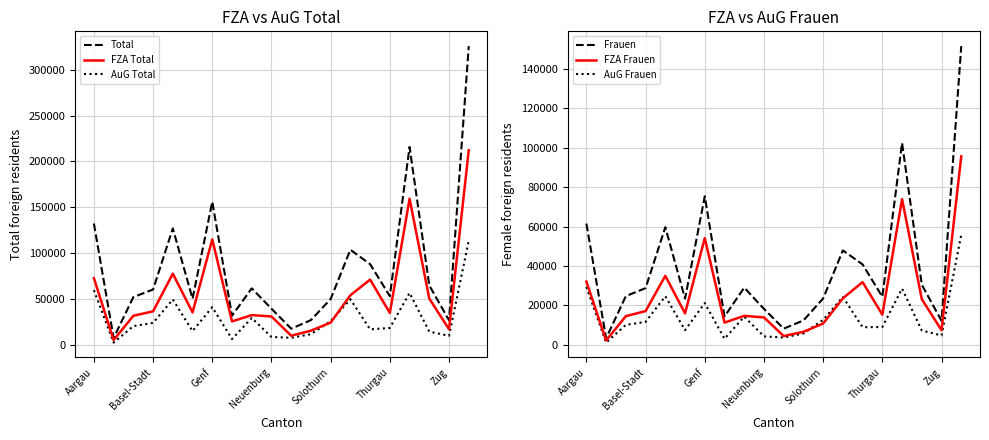

What is the difference between the Frauen values at 17 and 13?

17441